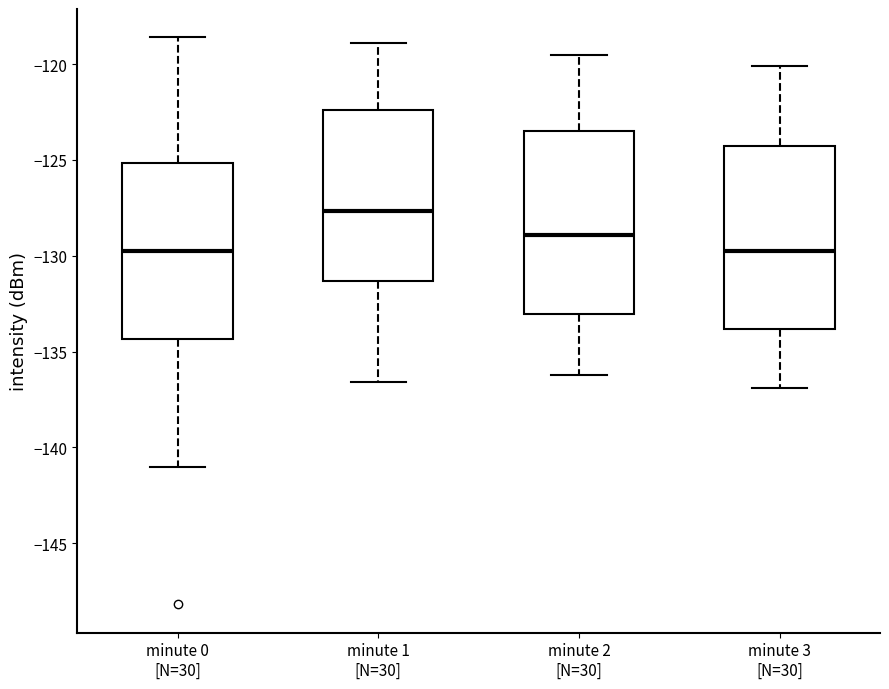

Where does the upper whisker of the box for minute 1 [N=30] end on the y-axis? The values are not printed on the chart, so give them approximately, as read against the axis.

-119.0